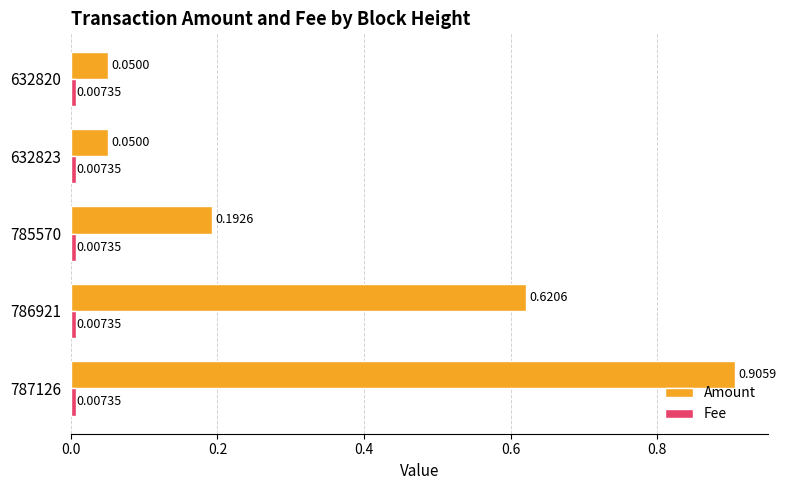

What is the average value of the Amount series?

0.4